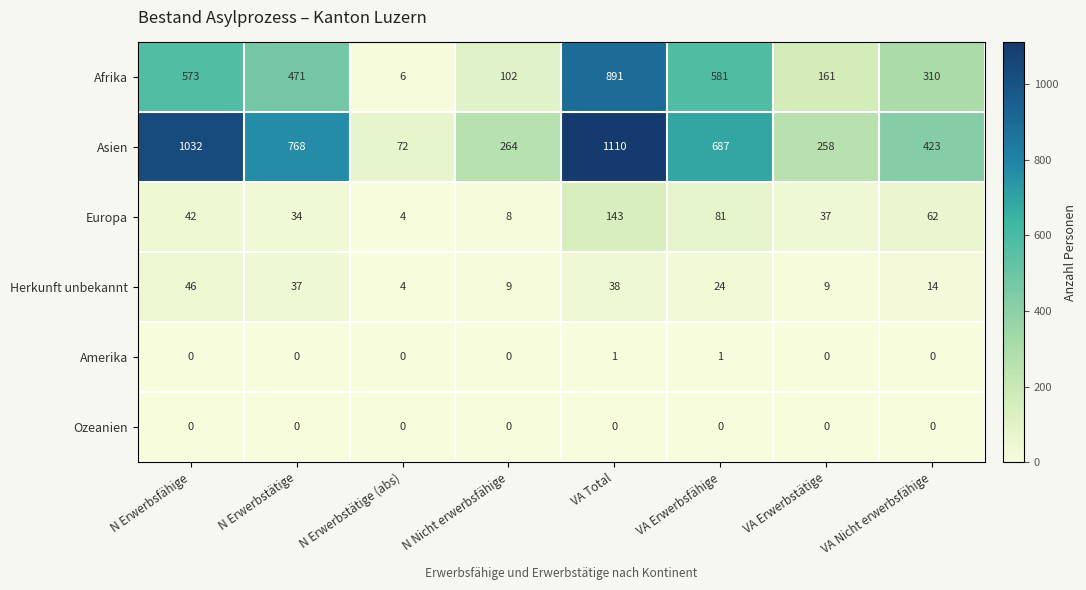

Is it true that Europa equals 37 at VA Erwerbstätige?

True